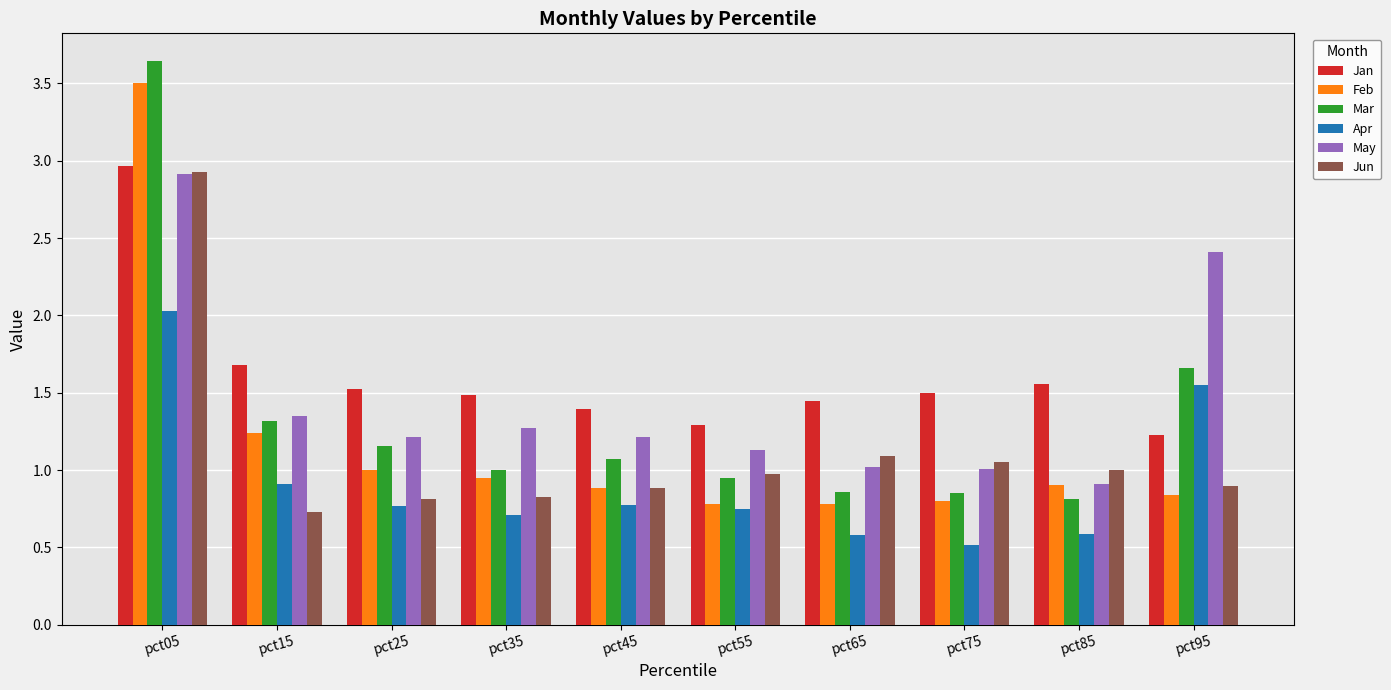

At which category is the sum across all series the highest?

pct05